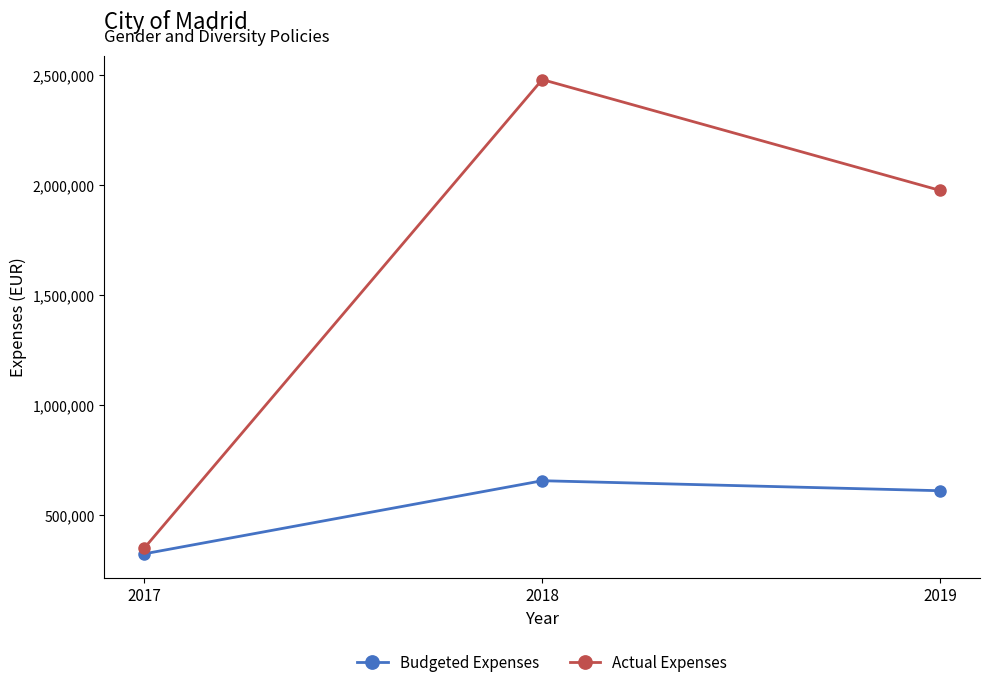

At which category is the sum across all series the highest?

2018